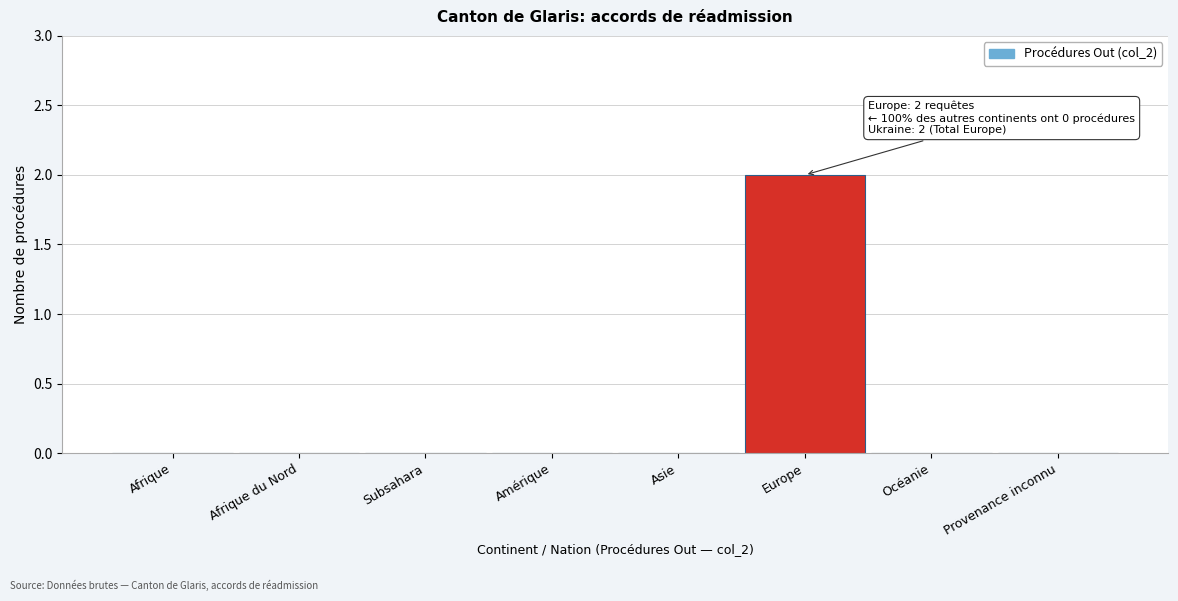

Reading right to left, list all the values displayed in this chart.

Provenance inconnu=0	Océanie=0	Europe=2	Asie=0	Amérique=0	Subsahara=0	Afrique du Nord=0	Afrique=0